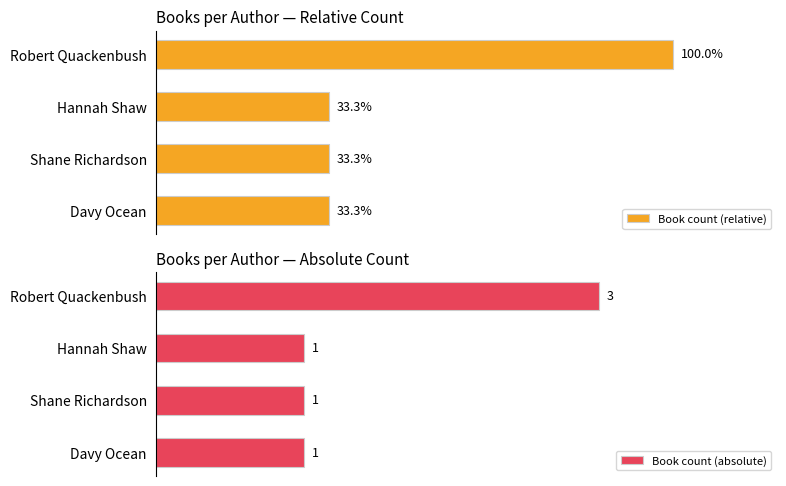

At which label does Book count (relative) reach its peak?

Robert Quackenbush